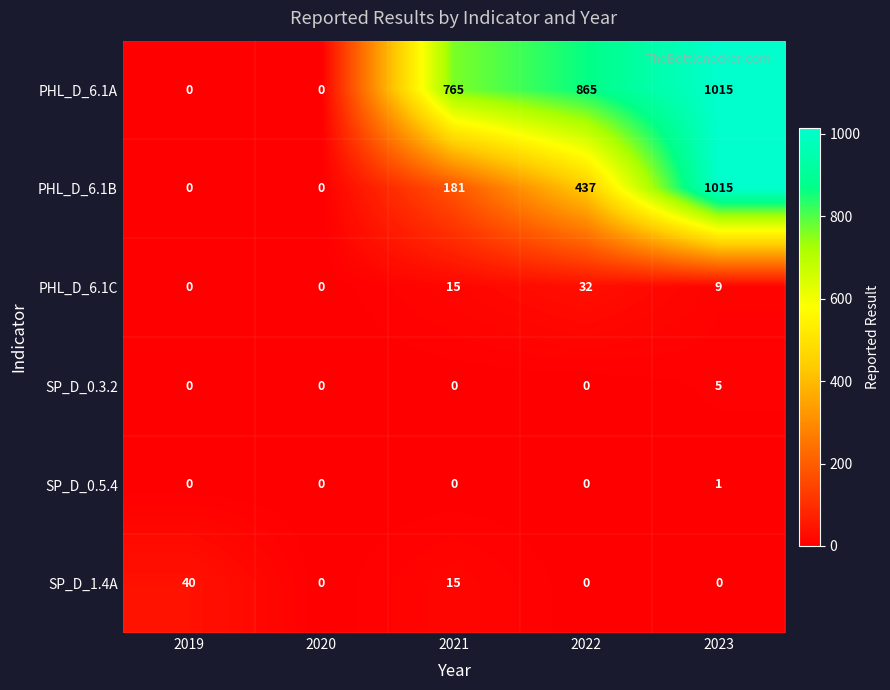

Reading right to left, list all the values displayed in this chart.

PHL_D_6.1A: 1015	865	765	0	0
PHL_D_6.1B: 1015	437	181	0	0
PHL_D_6.1C: 9	32	15	0	0
SP_D_0.3.2: 5	0	0	0	0
SP_D_0.5.4: 1	0	0	0	0
SP_D_1.4A: 0	0	15	0	40